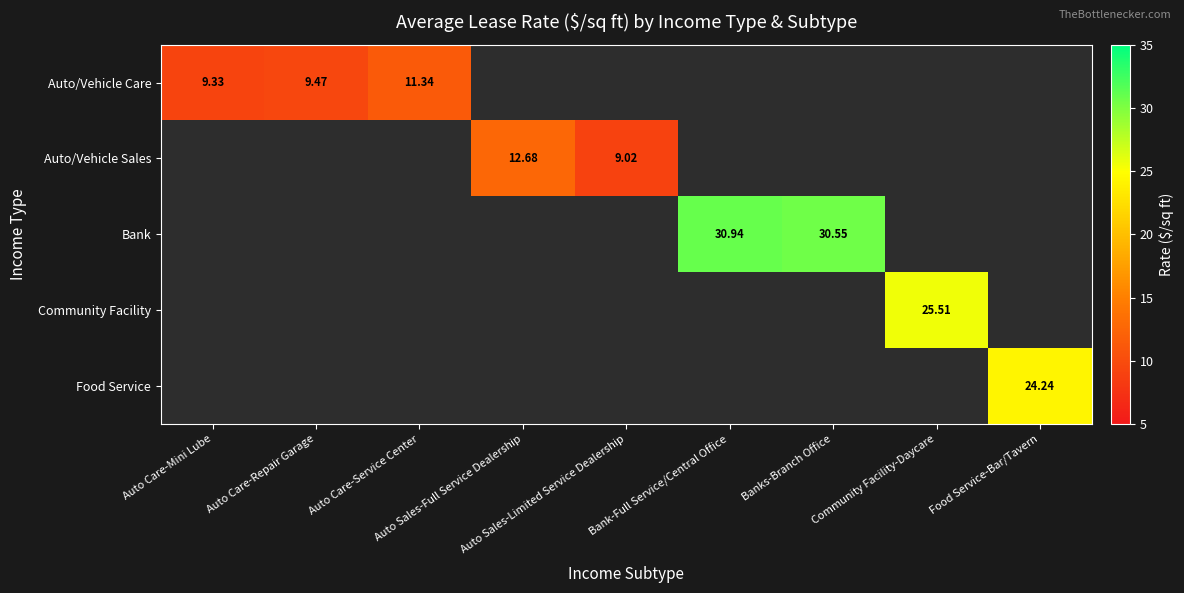

What is the smallest value displayed?

9.0